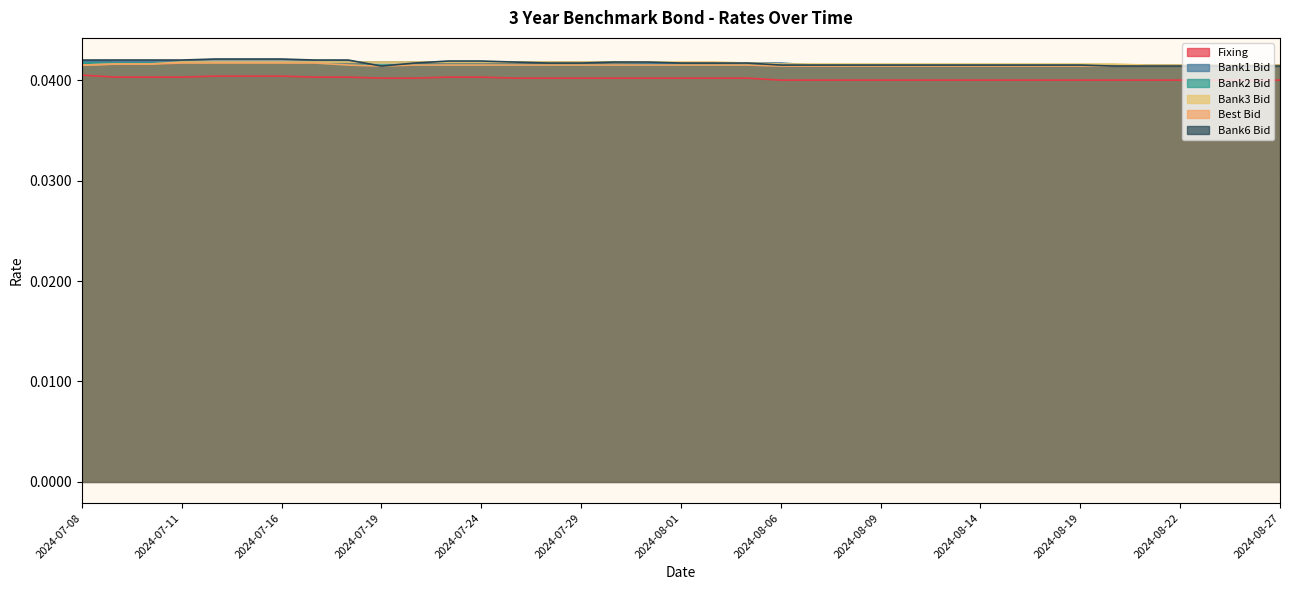

True or false: Fixing and Best Bid intersect in this chart.

False